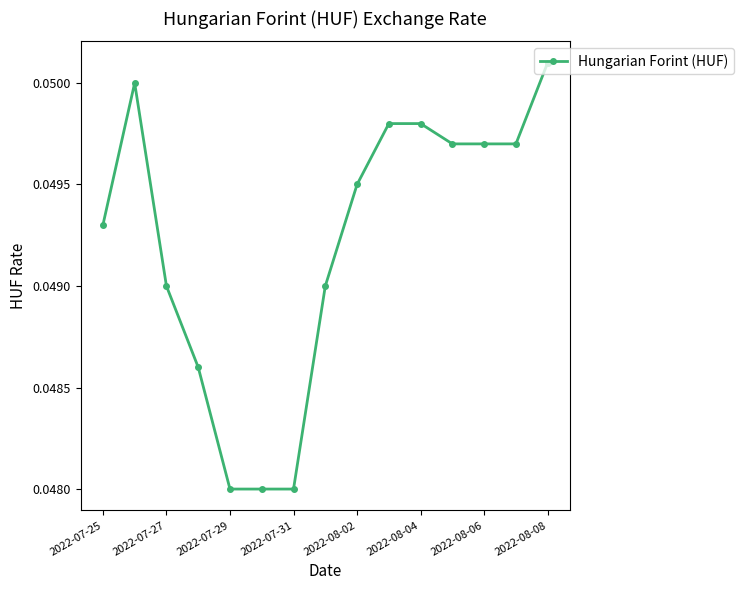

What is the sum of all values?

0.7